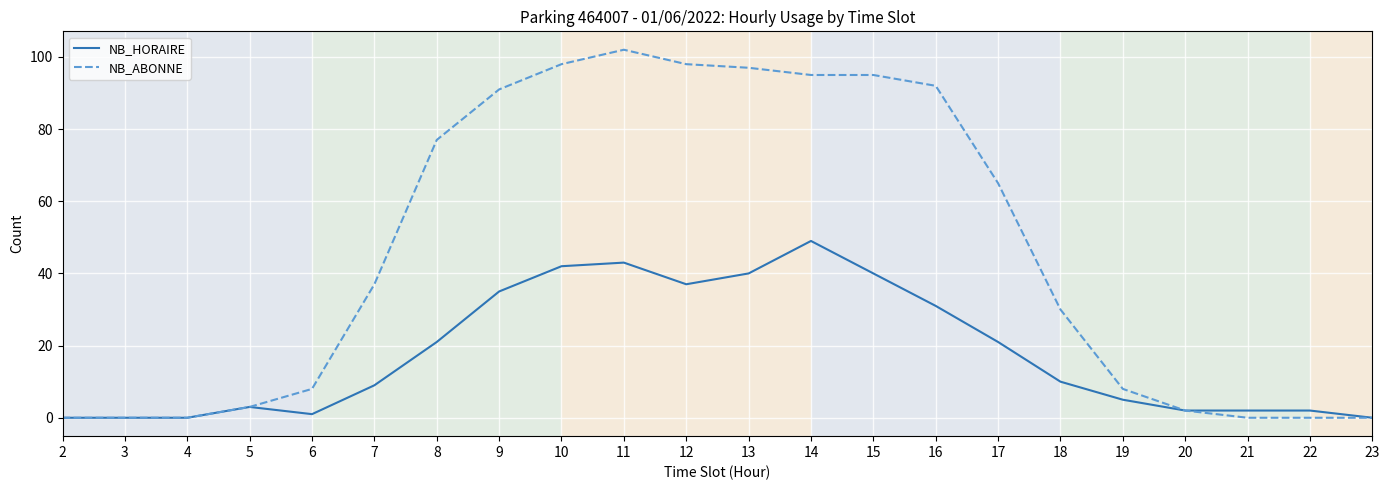

Which series has the largest total across all categories?

NB_ABONNE